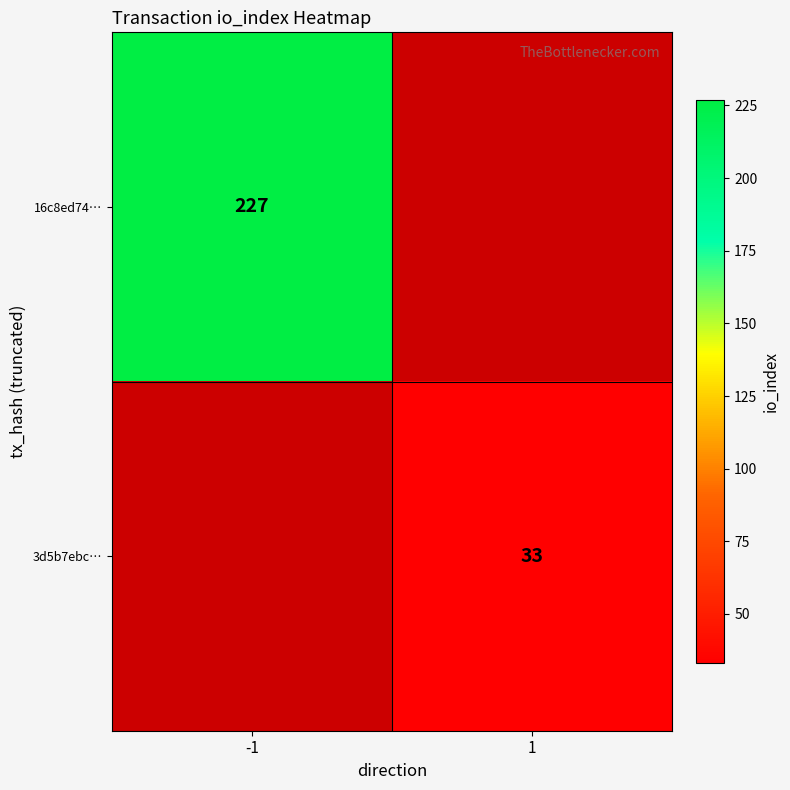

The value of 16c8ed74… at -1 is 227. True or false?

True